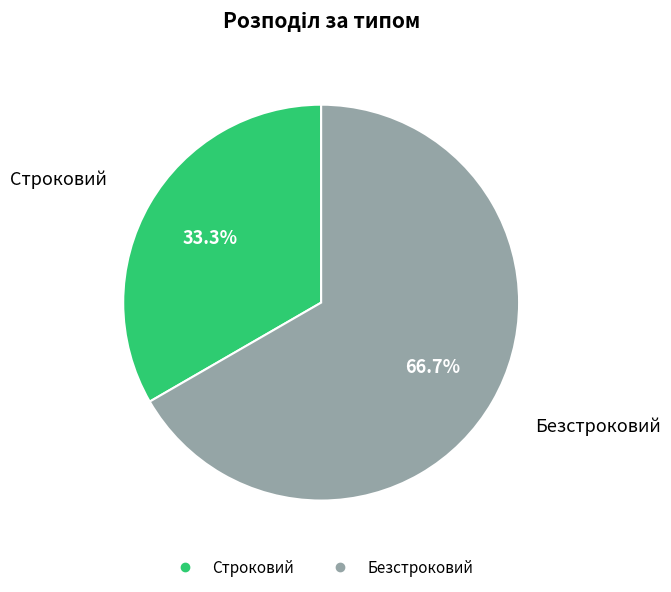

To the nearest percent, what is the difference between the largest and smallest slice percentages?

33%